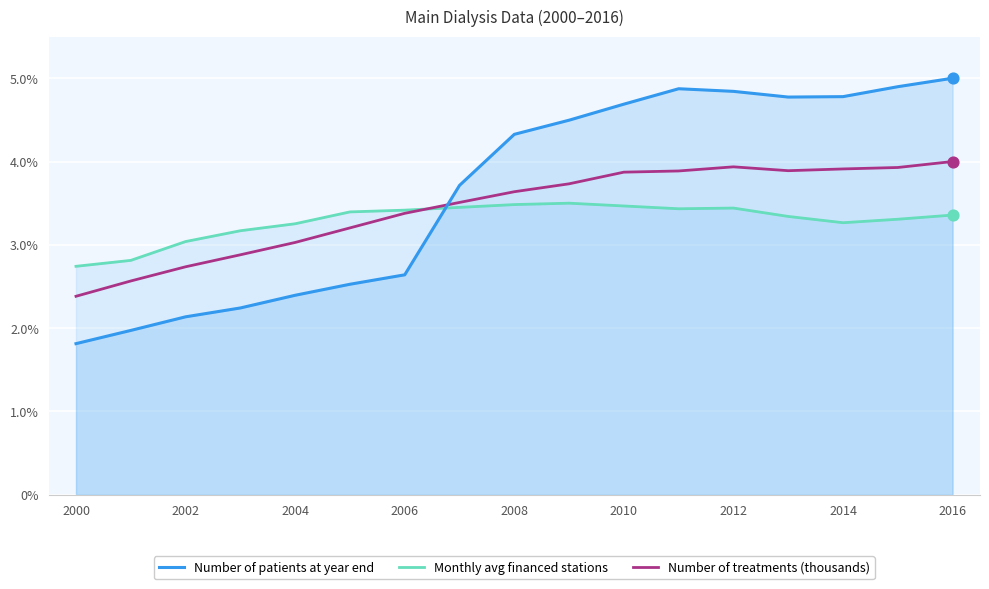

Which series contains the highest Y value?

Number of patients at year end